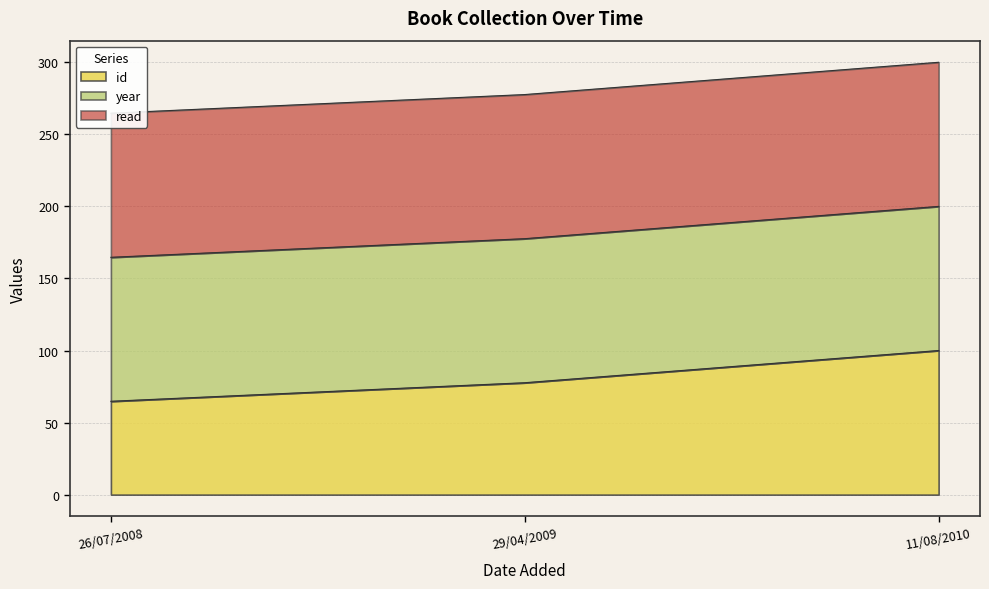

Which category has the lowest value in the id series?

26/07/2008